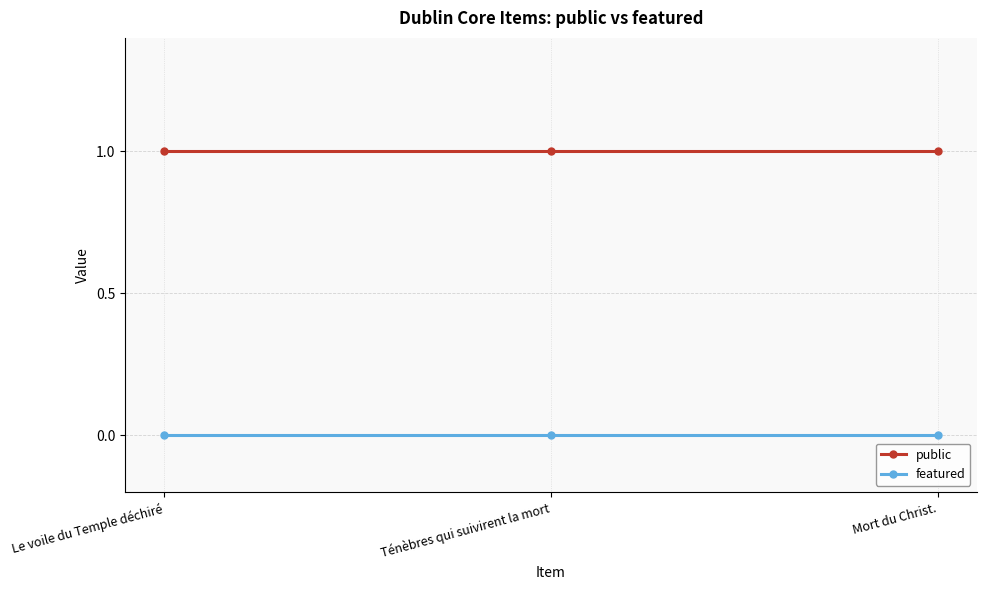

What is the label of the 1st point from the right?

Mort du Christ.